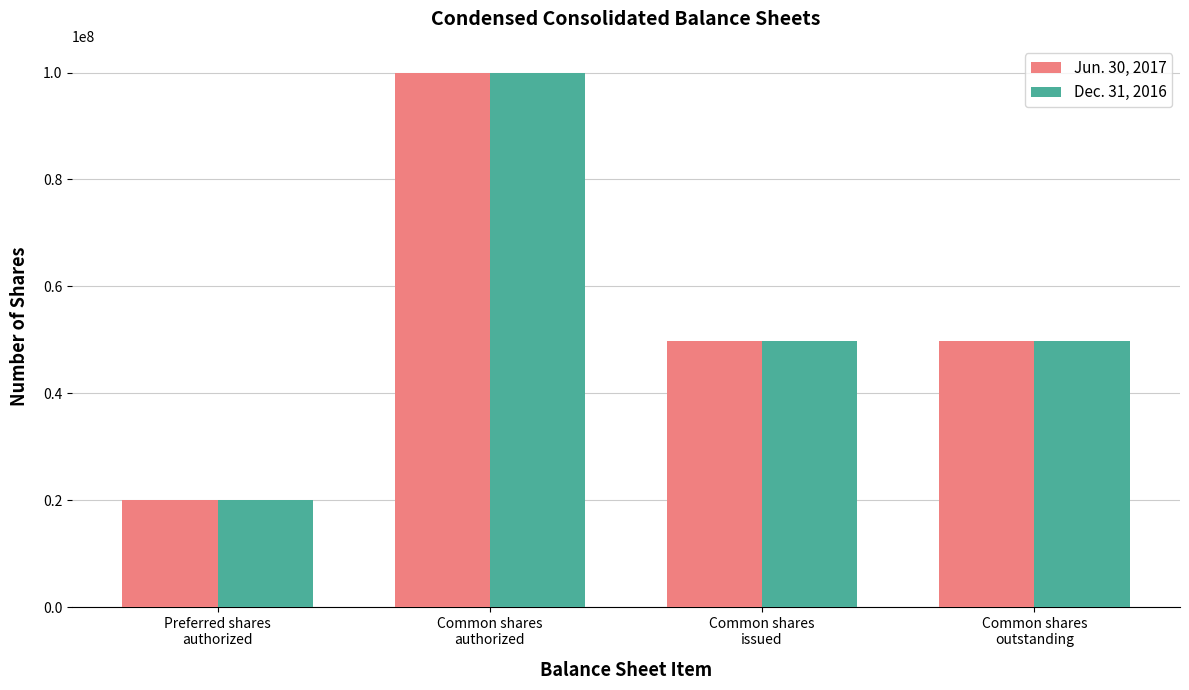

How many bars are there in each group?

2